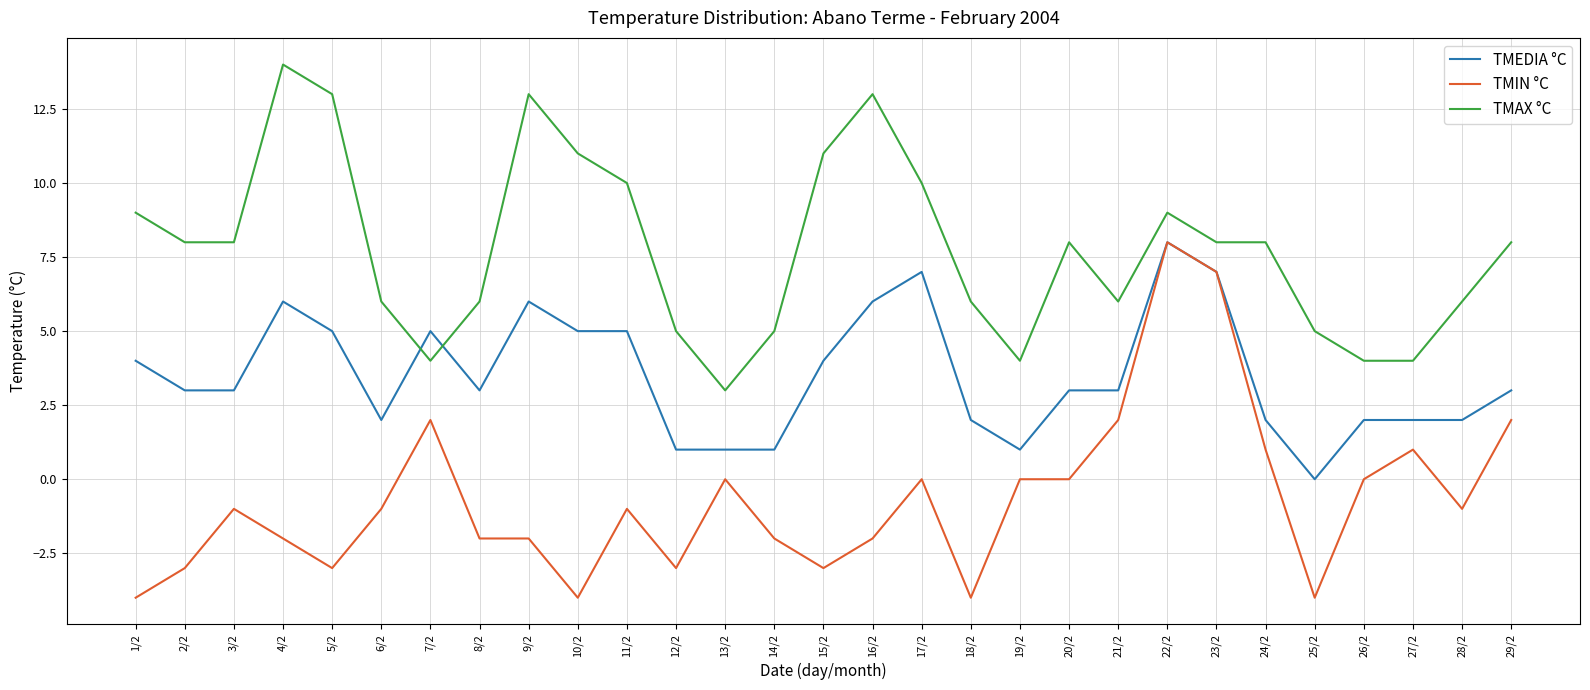

Reading right to left, transcribe all the data shown in this chart.

TMEDIA °C: 3	2	2	2	0	2	7	8	3	3	1	2	7	6	4	1	1	1	5	5	6	3	5	2	5	6	3	3	4
TMIN °C: 2	-1	1	0	-4	1	7	8	2	0	0	-4	0	-2	-3	-2	0	-3	-1	-4	-2	-2	2	-1	-3	-2	-1	-3	-4
TMAX °C: 8	6	4	4	5	8	8	9	6	8	4	6	10	13	11	5	3	5	10	11	13	6	4	6	13	14	8	8	9